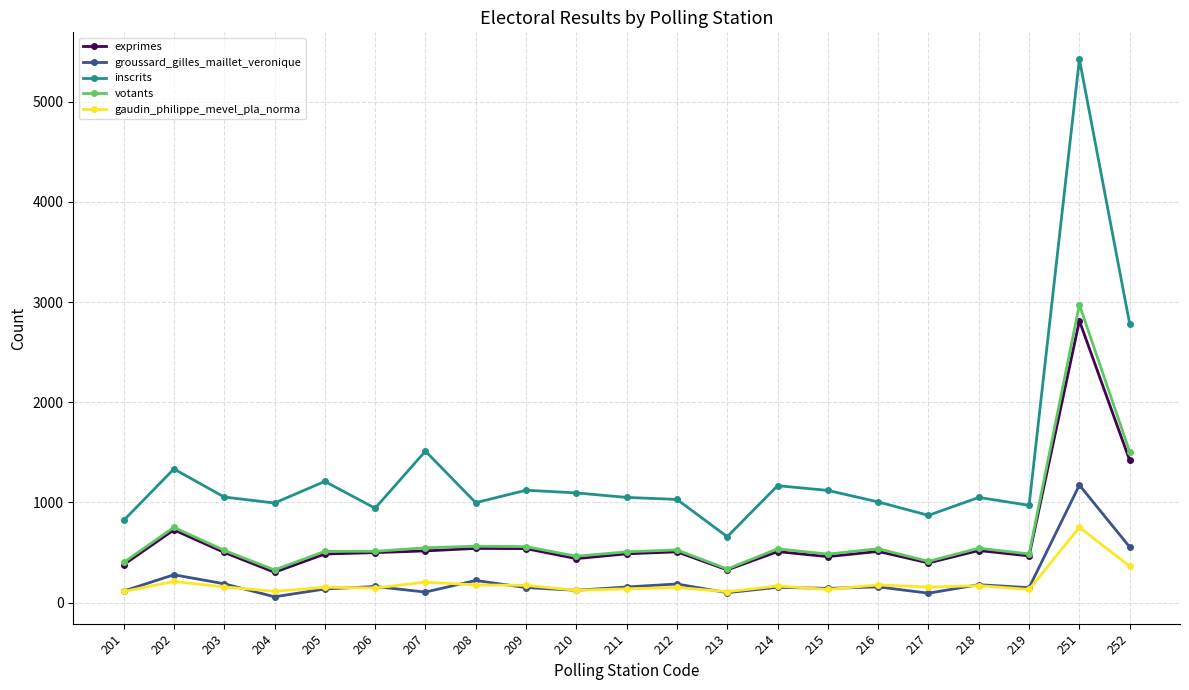

What is the value of the gaudin_philippe_mevel_pla_norma point at the 20th from the left?

751